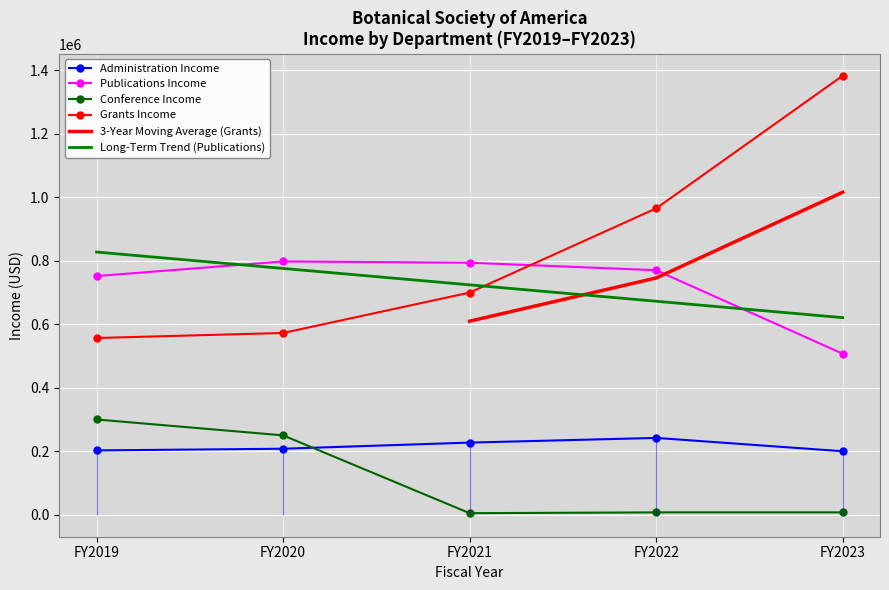

What is the average value of the Publications Income series?

723874.3